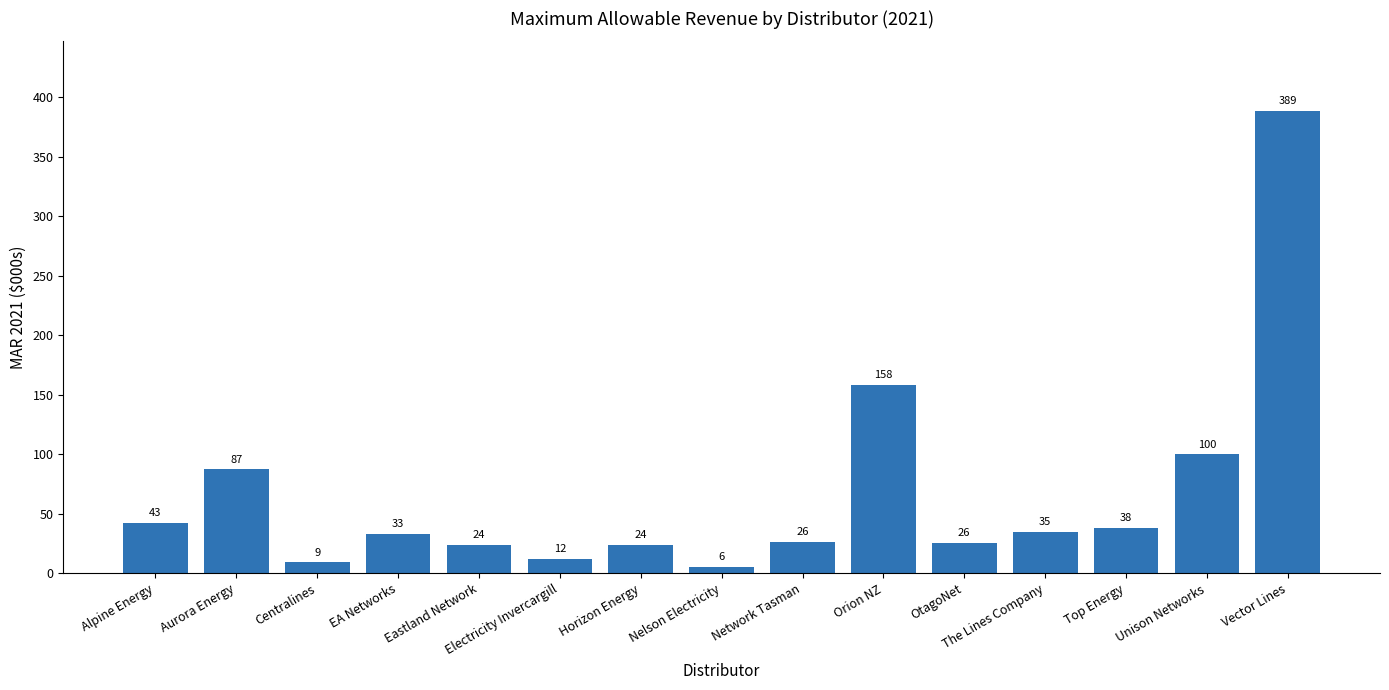

How many bars are there in total?

15